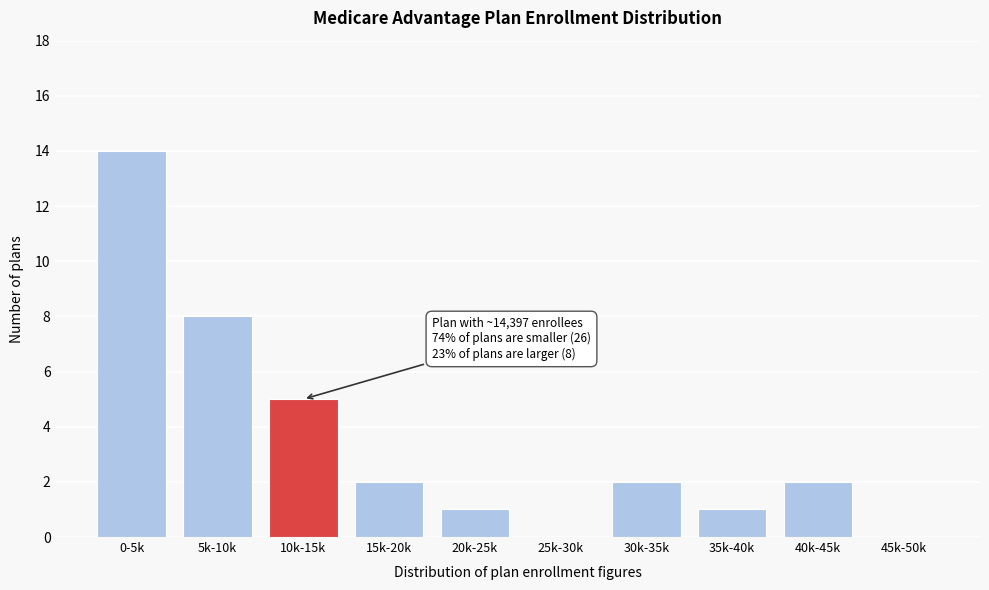

Reading right to left, what are all the values shown in this chart?

45k-50k=0	40k-45k=2	35k-40k=1	30k-35k=2	25k-30k=0	20k-25k=1	15k-20k=2	10k-15k=5	5k-10k=8	0-5k=14